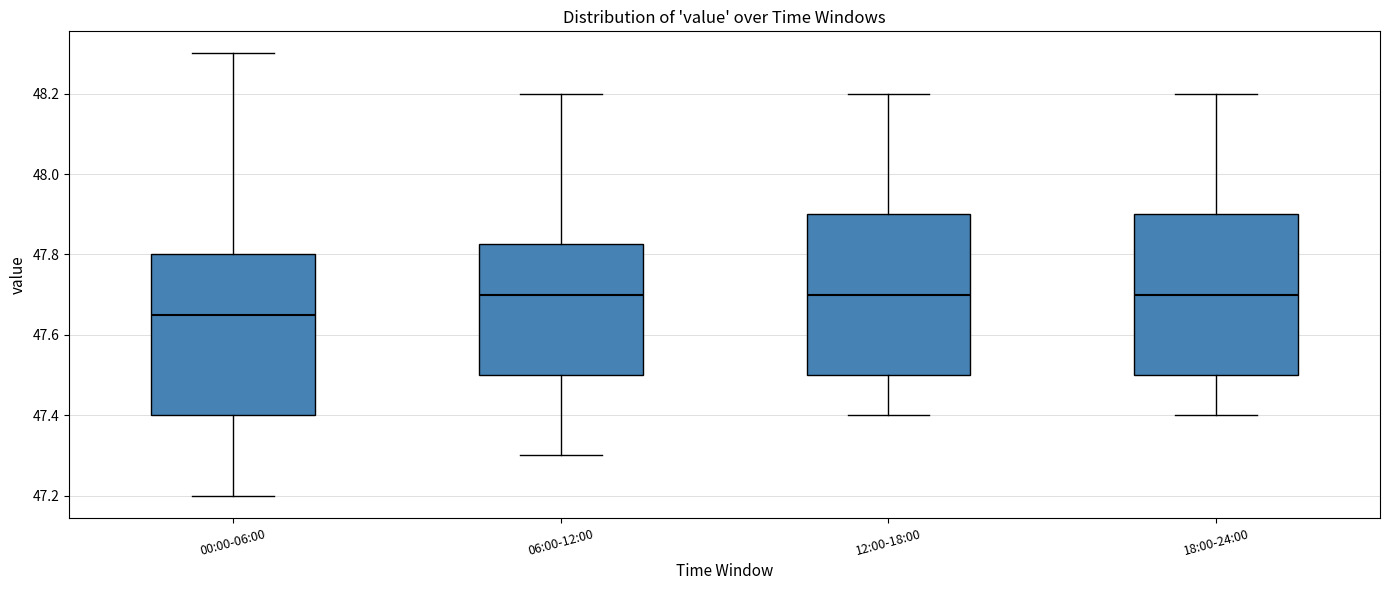

Reading left to right, transcribe this box plot: for each box, give where its median line is, the range the box spans, and where its two whiskers end, as read against the y-axis. The values are not printed on the chart, so give them approximately, as read against the axis.

00:00-06:00: median 47.66, box 47.40 to 47.80, whiskers 47.20 to 48.30
06:00-12:00: median 47.70, box 47.50 to 47.82, whiskers 47.30 to 48.20
12:00-18:00: median 47.70, box 47.50 to 47.90, whiskers 47.40 to 48.20
18:00-24:00: median 47.70, box 47.50 to 47.90, whiskers 47.40 to 48.20